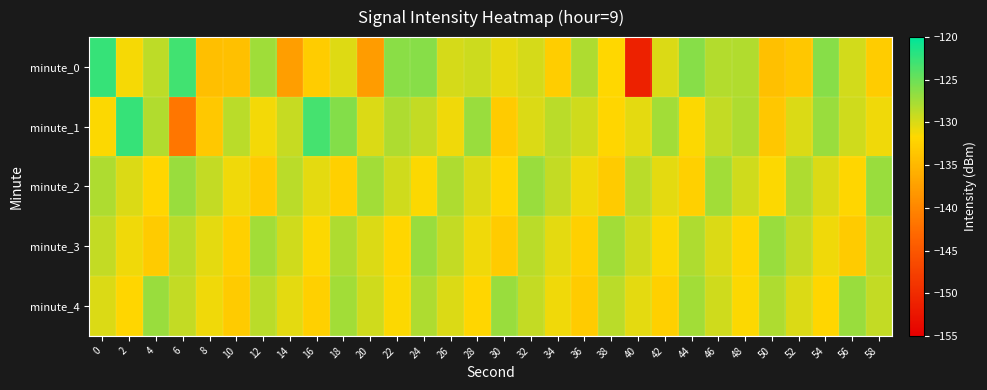

Reading left to right, list all the values displayed in this chart.

minute_0: 0=-122.5	2=-131.3	4=-128.7	6=-123.0	8=-134.2	10=-134.2	12=-127.3	14=-137.5	16=-133.0	18=-130.3	20=-137.8	22=-126.3	24=-126.3	26=-129.7	28=-129.3	30=-130.7	32=-129.7	34=-132.7	36=-128.0	38=-131.8	40=-151.1	42=-130.0	44=-126.2	46=-128.3	48=-128.1	50=-134.1	52=-133.5	54=-126.2	56=-129.6	58=-132.9
minute_1: 0=-131.5	2=-122.5	4=-128.2	6=-141.6	8=-133.3	10=-128.5	12=-131.1	14=-129.1	16=-123.2	18=-126.1	20=-130.0	22=-128.0	24=-129.0	26=-131.0	28=-127.0	30=-133.0	32=-130.0	34=-128.5	36=-129.5	38=-132.0	40=-130.5	42=-127.5	44=-131.5	46=-129.0	48=-128.0	50=-133.5	52=-130.0	54=-127.0	56=-129.5	58=-131.0
minute_2: 0=-128.0	2=-130.0	4=-132.0	6=-127.0	8=-129.0	10=-131.0	12=-133.0	14=-128.5	16=-130.5	18=-132.5	20=-127.5	22=-129.5	24=-131.5	26=-128.0	28=-130.0	30=-132.0	32=-127.0	34=-129.0	36=-131.0	38=-133.0	40=-128.5	42=-130.5	44=-132.5	46=-127.5	48=-129.5	50=-131.5	52=-128.0	54=-130.0	56=-132.0	58=-127.0
minute_3: 0=-129.0	2=-131.0	4=-133.0	6=-128.5	8=-130.5	10=-132.5	12=-127.5	14=-129.5	16=-131.5	18=-128.0	20=-130.0	22=-132.0	24=-127.0	26=-129.0	28=-131.0	30=-133.0	32=-128.5	34=-130.5	36=-132.5	38=-127.5	40=-129.5	42=-131.5	44=-128.0	46=-130.0	48=-132.0	50=-127.0	52=-129.0	54=-131.0	56=-133.0	58=-128.5
minute_4: 0=-130.0	2=-132.0	4=-127.0	6=-129.0	8=-131.0	10=-133.0	12=-128.5	14=-130.5	16=-132.5	18=-127.5	20=-129.5	22=-131.5	24=-128.0	26=-130.0	28=-132.0	30=-127.0	32=-129.0	34=-131.0	36=-133.0	38=-128.5	40=-130.5	42=-132.5	44=-127.5	46=-129.5	48=-131.5	50=-128.0	52=-130.0	54=-132.0	56=-127.0	58=-129.0